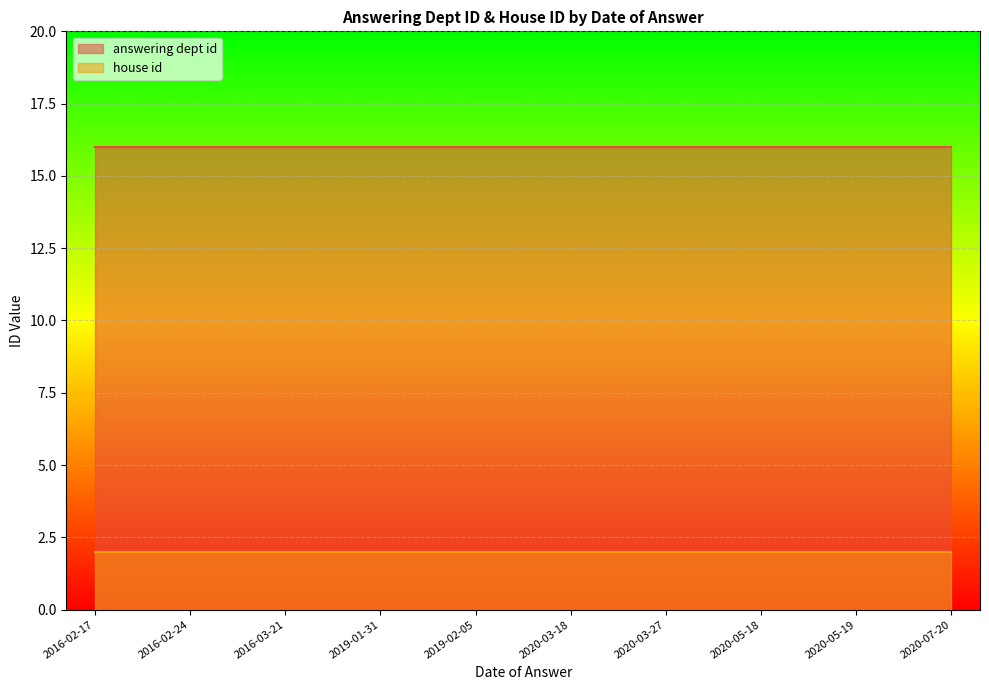

What are all the series names shown in the legend?

answering dept id, house id